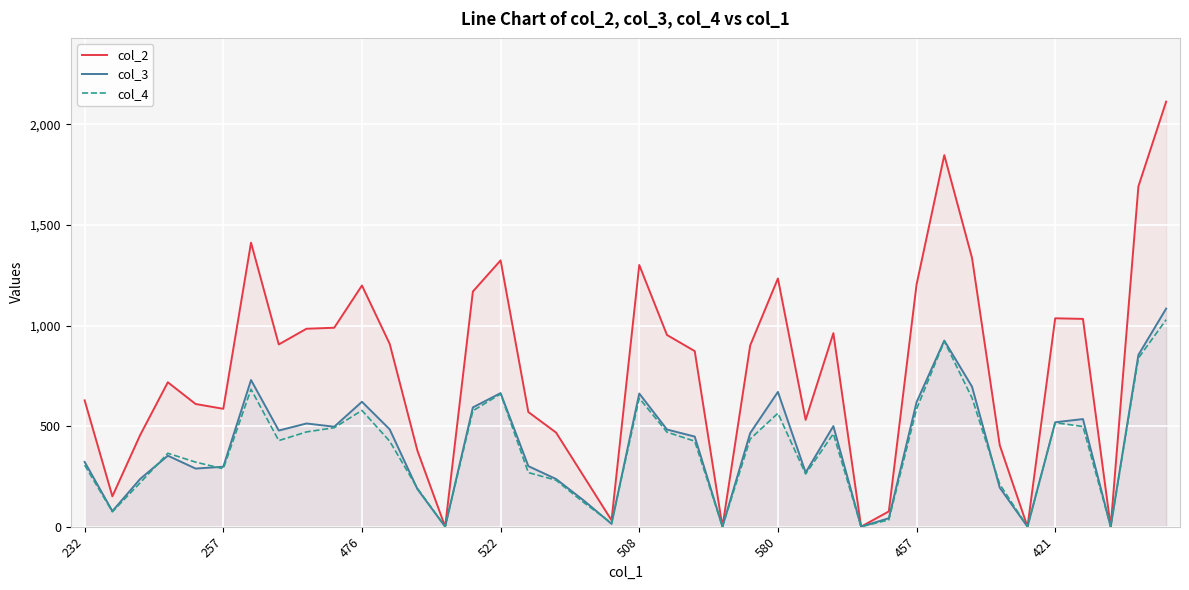

What is the difference between the col_2 values at 580 and 522?

90